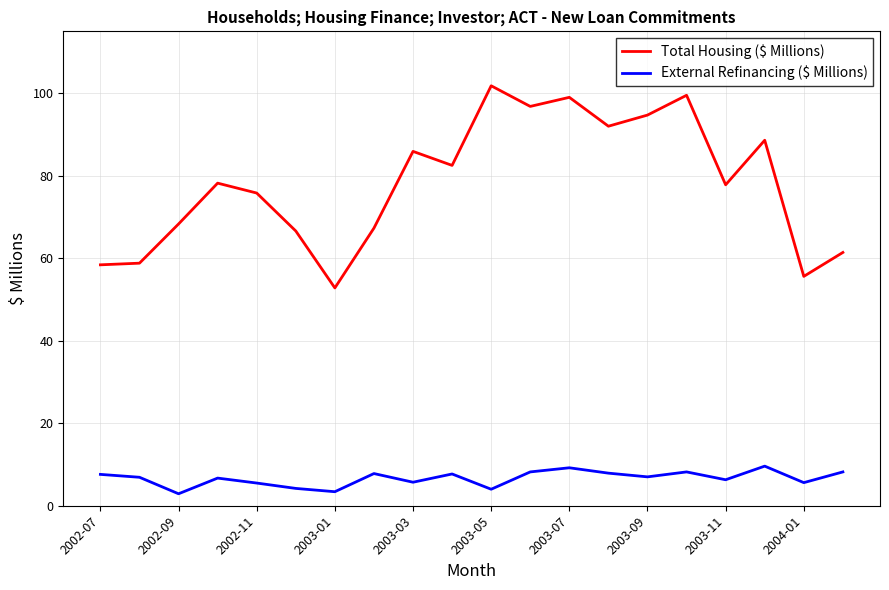

Which series has the widest spread of values?

Total Housing ($ Millions)